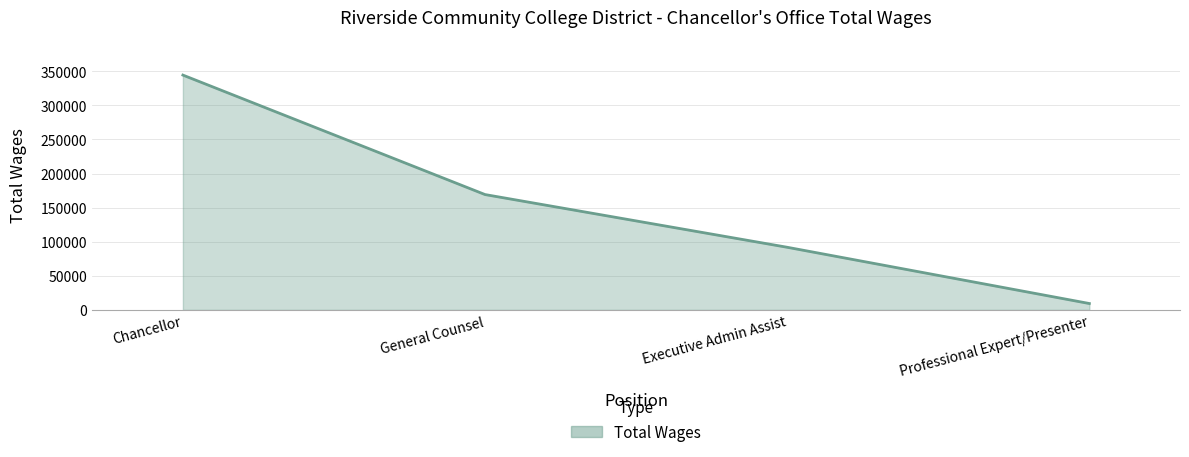

Between General Counsel and Chancellor, which is larger?

Chancellor